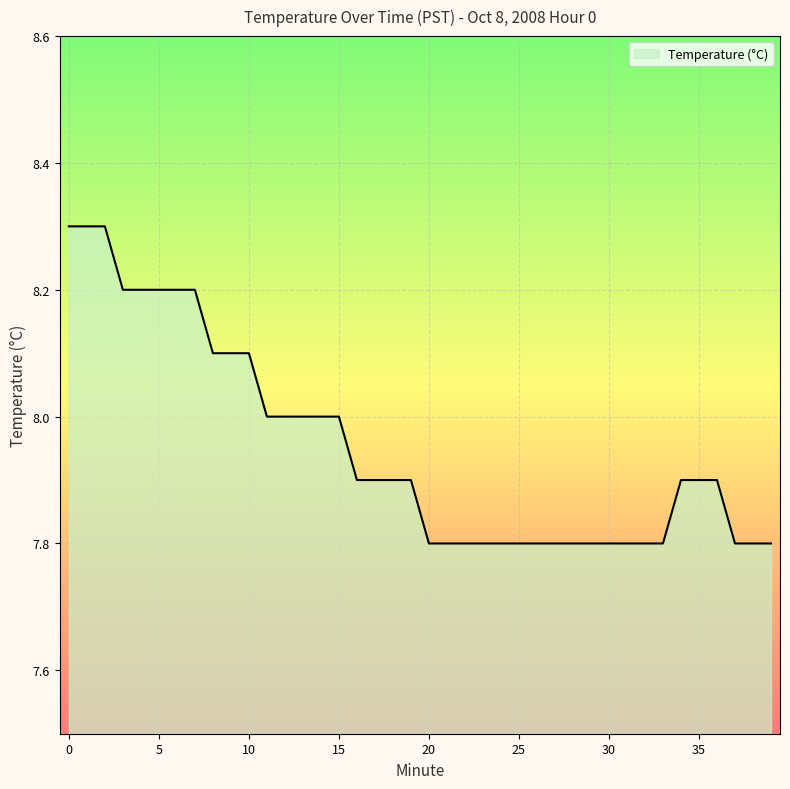

Reading right to left, transcribe all the data shown in this chart.

7.8	7.8	7.8	7.9	7.9	7.9	7.8	7.8	7.8	7.8	7.8	7.8	7.8	7.8	7.8	7.8	7.8	7.8	7.8	7.8	7.9	7.9	7.9	7.9	8.0	8.0	8.0	8.0	8.0	8.1	8.1	8.1	8.2	8.2	8.2	8.2	8.2	8.3	8.3	8.3